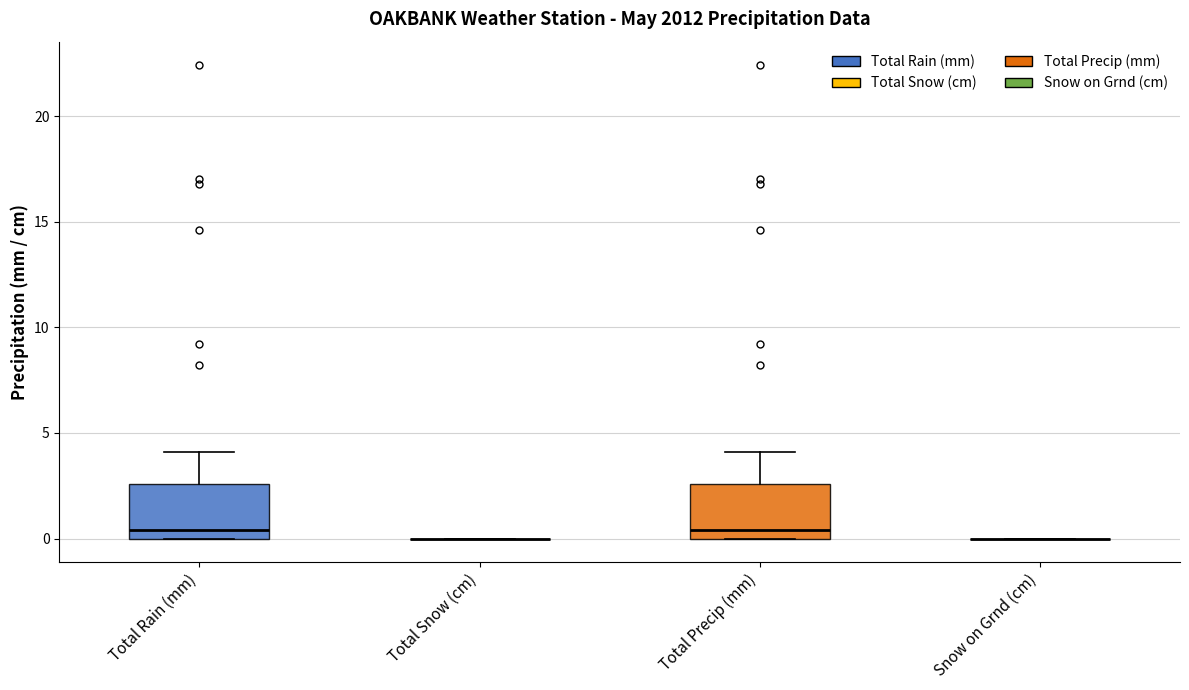

Reading left to right, read every box against the y-axis: the position of its median line, the range the box covers, and the ends of its whiskers. The values are not printed on the chart, so give them approximately, as read against the axis.

Total Rain (mm): median 0.5, box 0.0 to 2.5, whiskers 0.0 to 4.0
Total Snow (cm): box collapsed to a line at 0.0, whiskers 0.0 to 0.0
Total Precip (mm): median 0.5, box 0.0 to 2.5, whiskers 0.0 to 4.0
Snow on Grnd (cm): box collapsed to a line at 0.0, whiskers 0.0 to 0.0